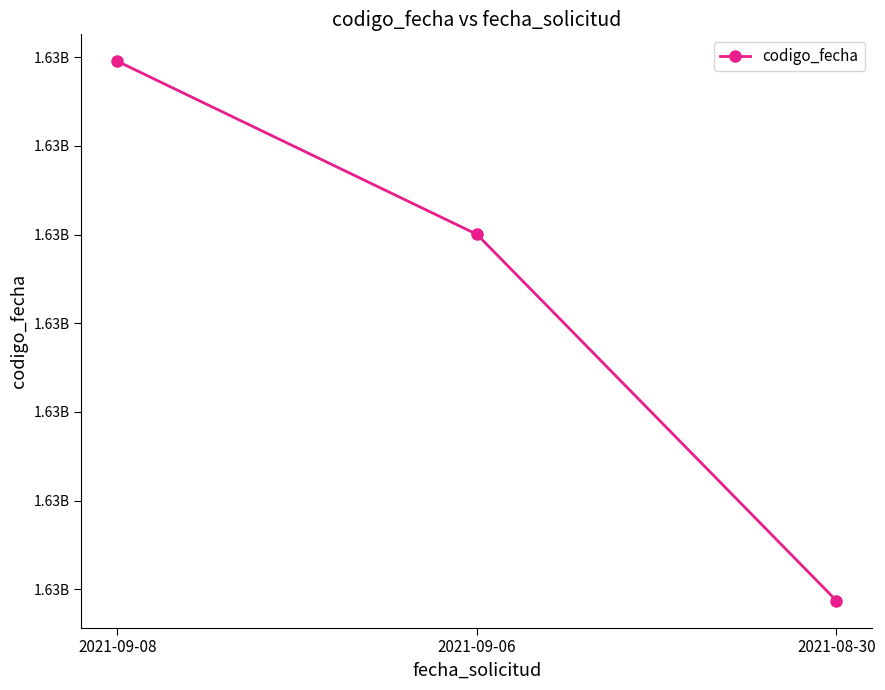

What is the greatest value displayed?

1631195418